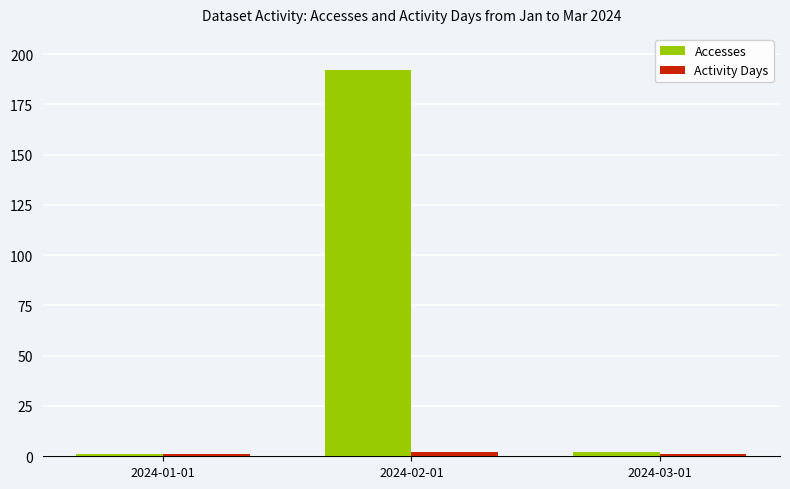

Which series changed the most between 2024-02-01 and 2024-03-01?

Accesses